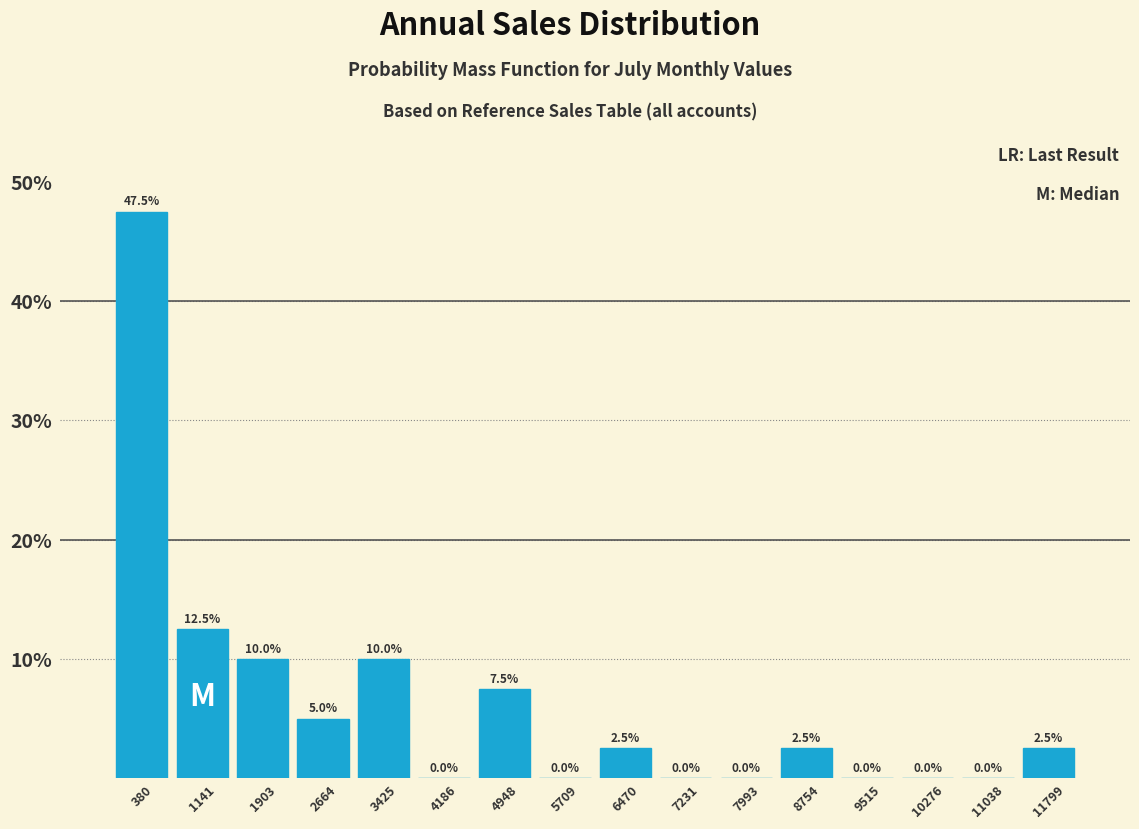

Over which range of the x-axis is the bar tallest?

0 to 800